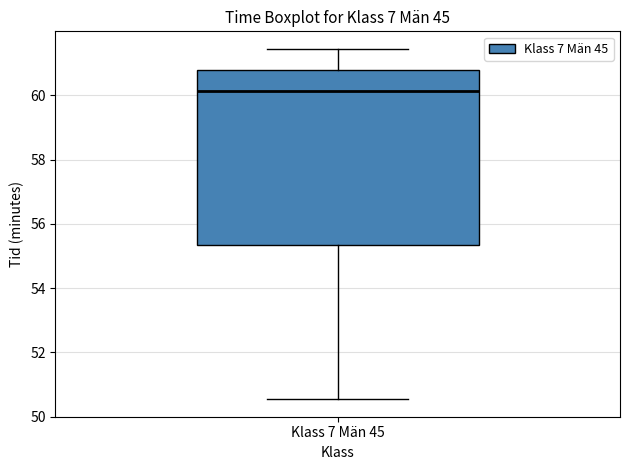

Read this box plot against the y-axis: the position of the median line, the range covered by the box, and the ends of both whiskers. The values are not printed on the chart, so give them approximately, as read against the axis.

median 60.2, box 55.4 to 60.8, whiskers 50.6 to 61.4